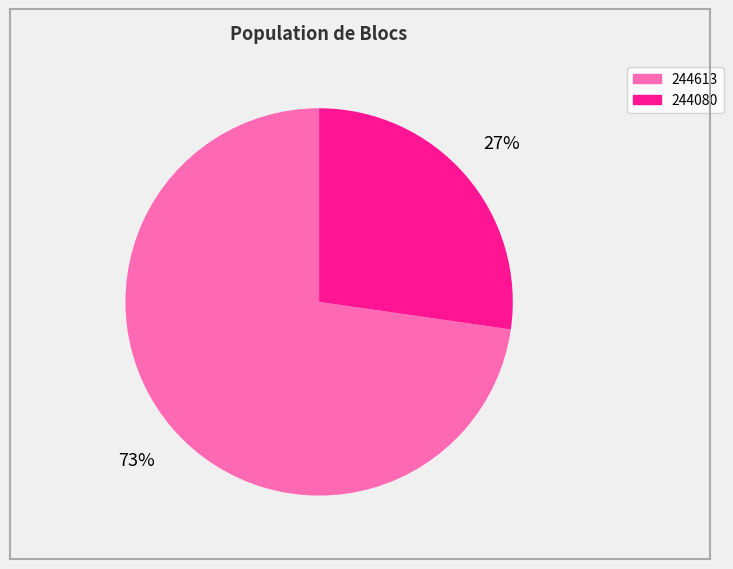

Rank the categories by value from highest to lowest.

244613, 244080